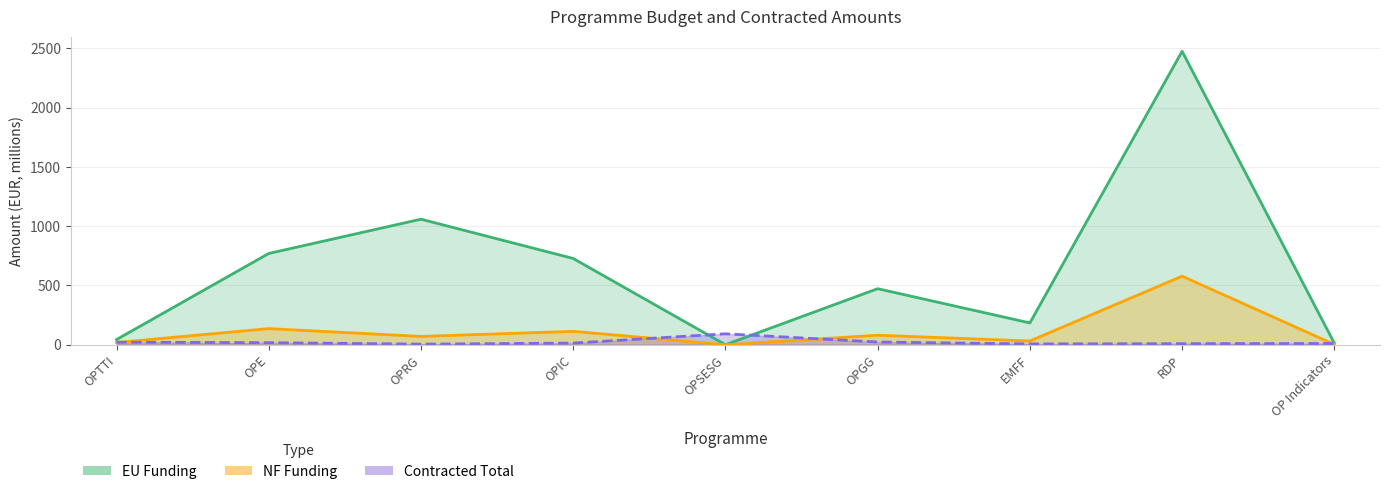

What is the total value across all series at RDP?

3060.9